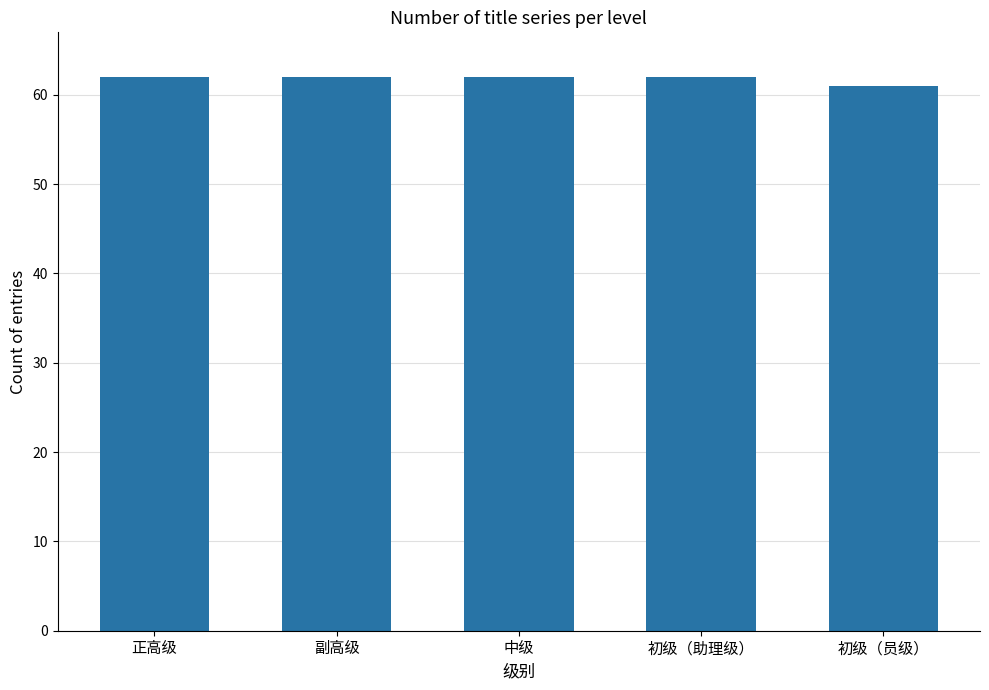

What is the sum of the values at 副高级 and 正高级?

124